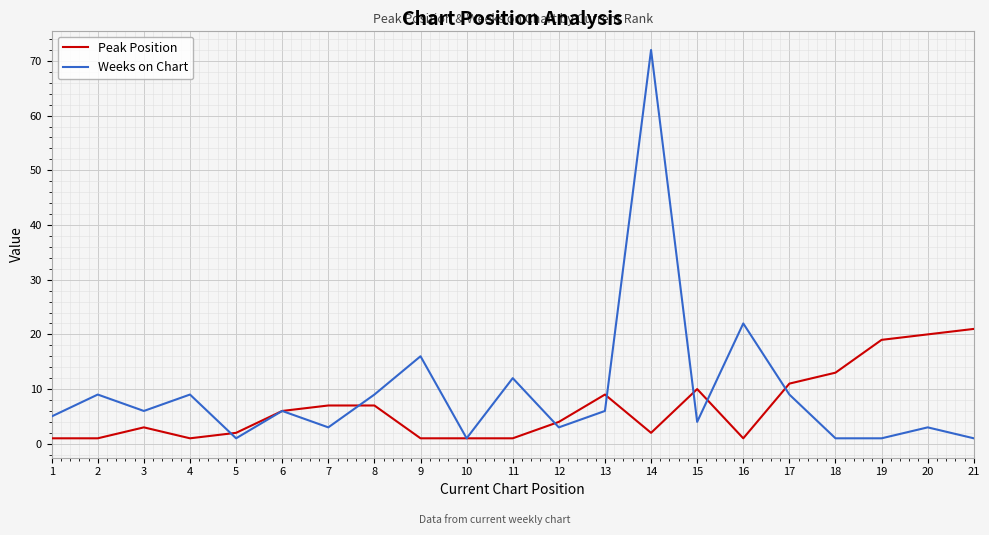

True or false: Peak Position has a value of 1 at 16.

True